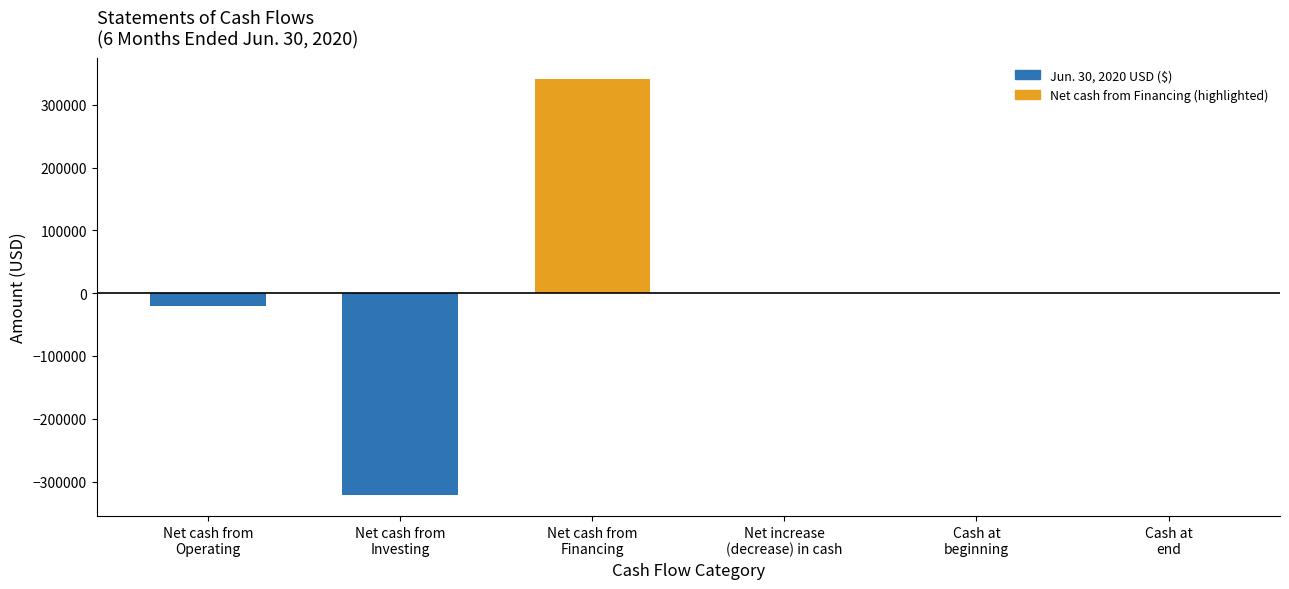

Where does the data first go above 17?

Net cash from
Financing